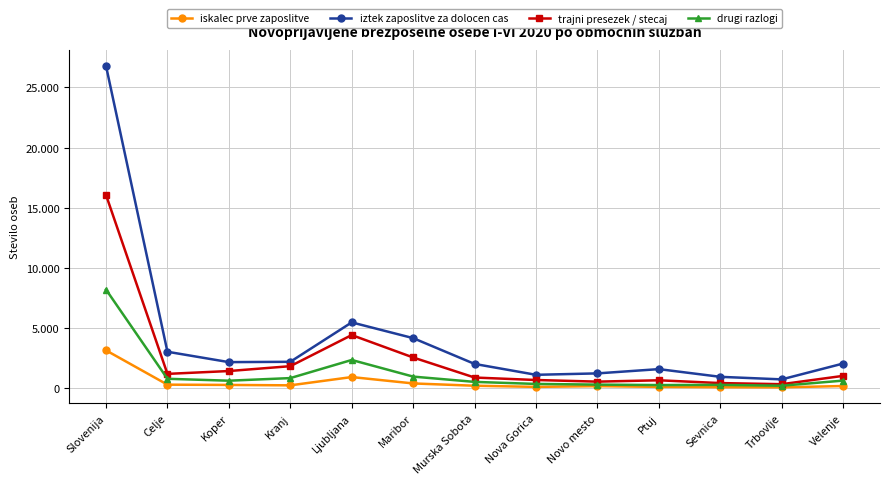

What are all the series names shown in the legend?

iskalec prve zaposlitve, iztek zaposlitve za dolocen cas, trajni presezek / stecaj, drugi razlogi